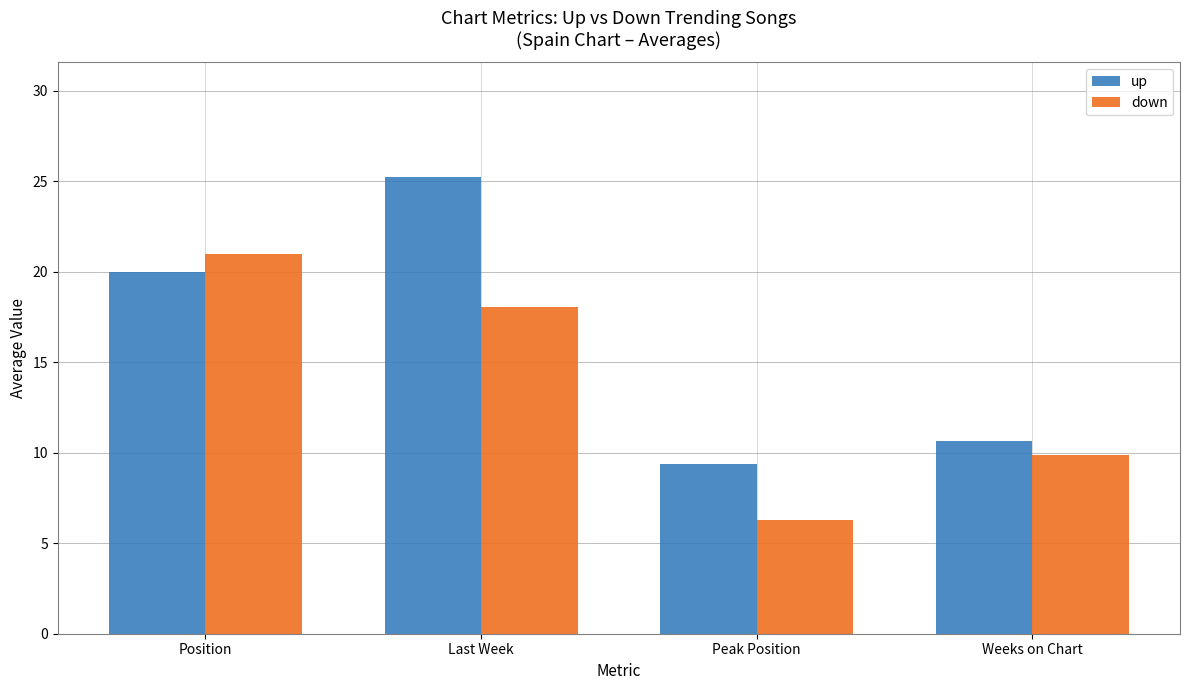

What is the label of the 1st bar from the right?

Weeks on Chart